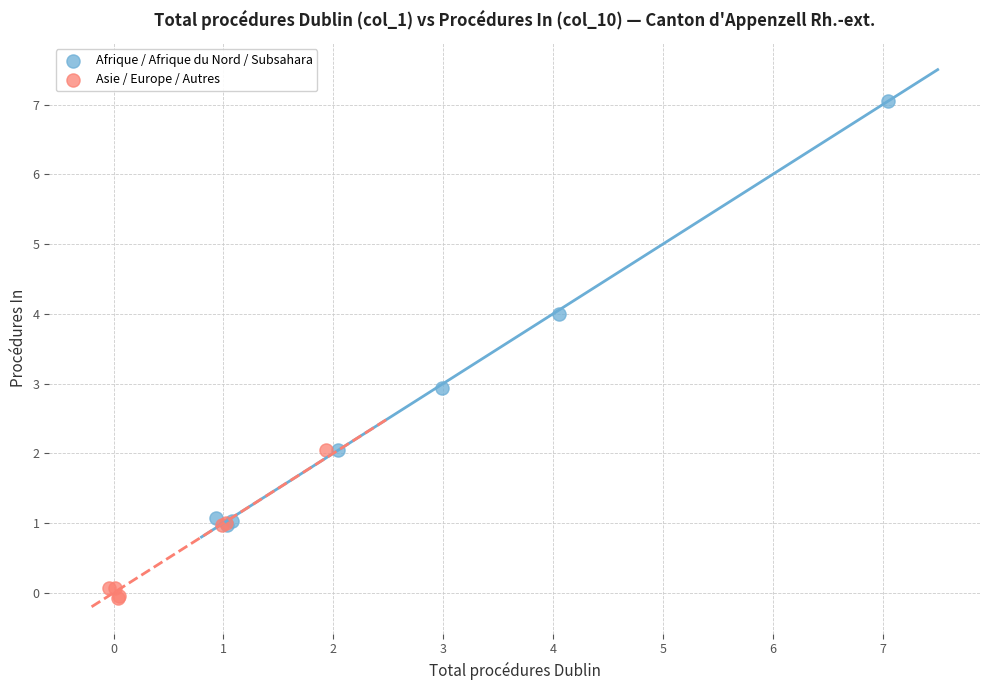

Which series has the largest Y range (max minus min)?

Afrique / Afrique du Nord / Subsahara